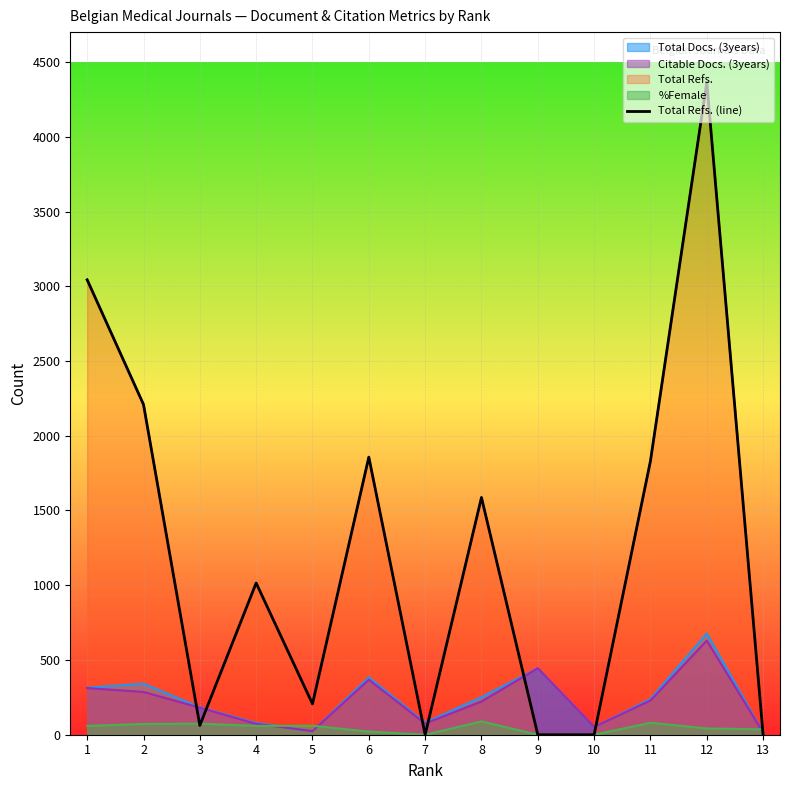

True or false: the data has more than 2 interior local peaks.

True